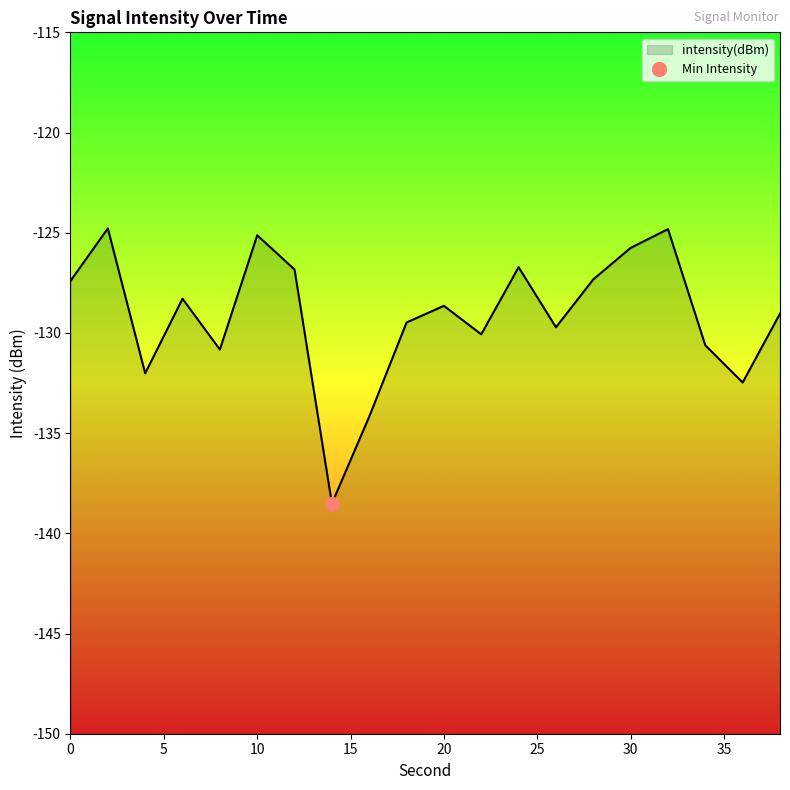

What is the difference between the maximum and minimum values?

13.7